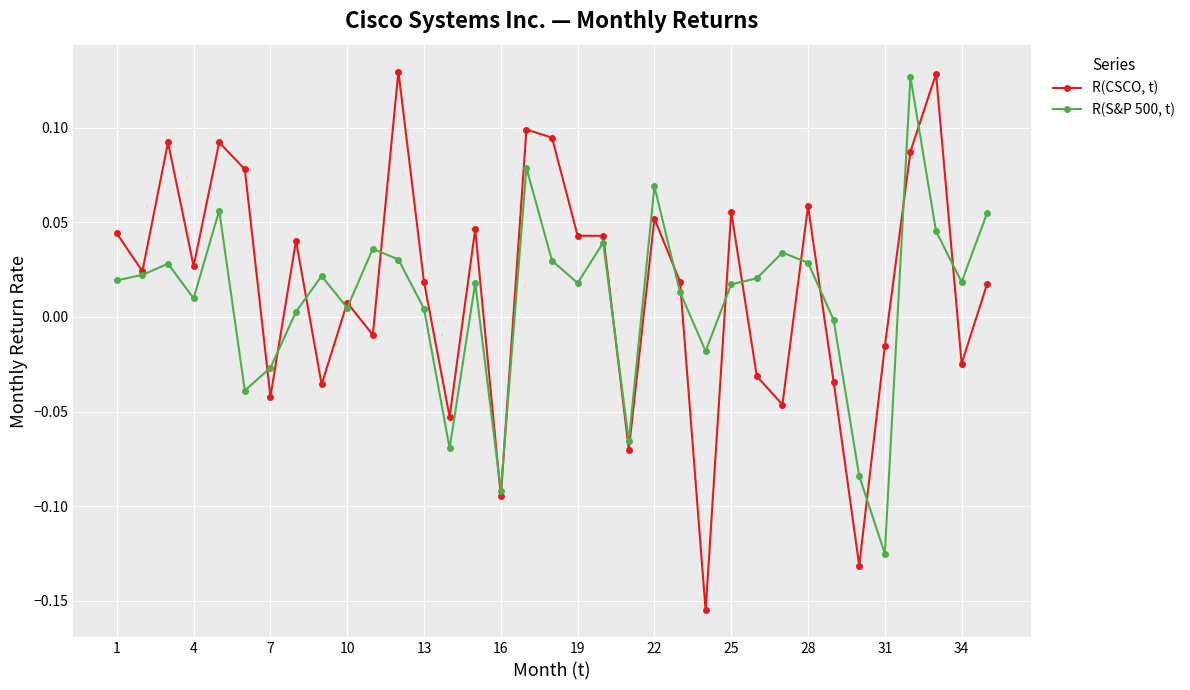

Rank the series by their average value, from highest to lowest.

R(CSCO, t), R(S&P 500, t)